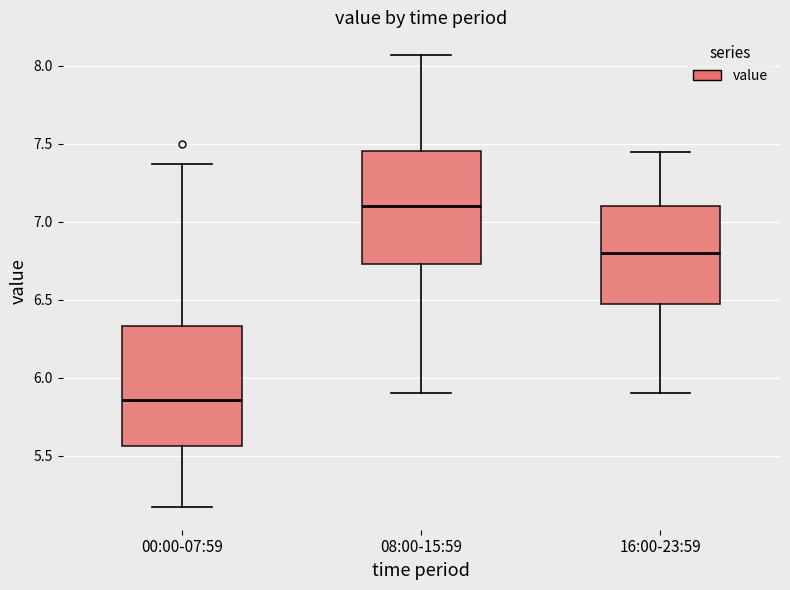

Which box's median line is the lowest?

00:00-07:59